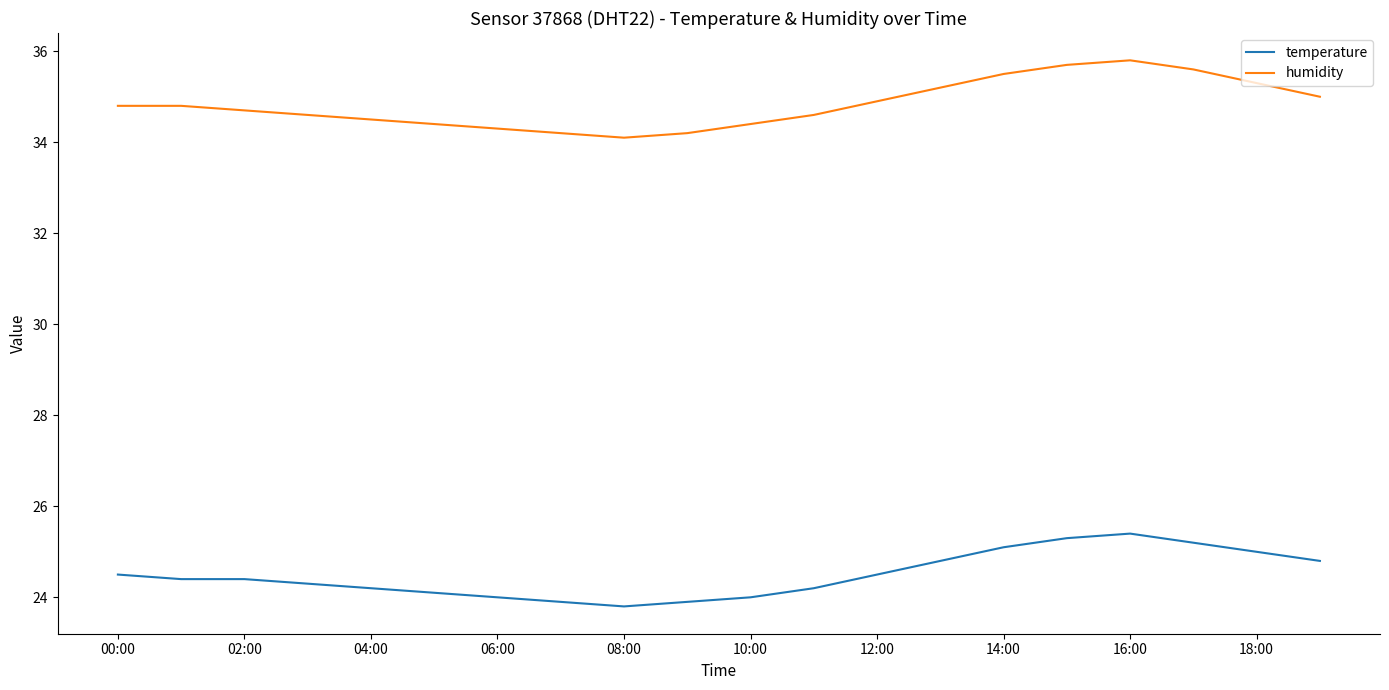

True or false: temperature and humidity intersect in this chart.

False